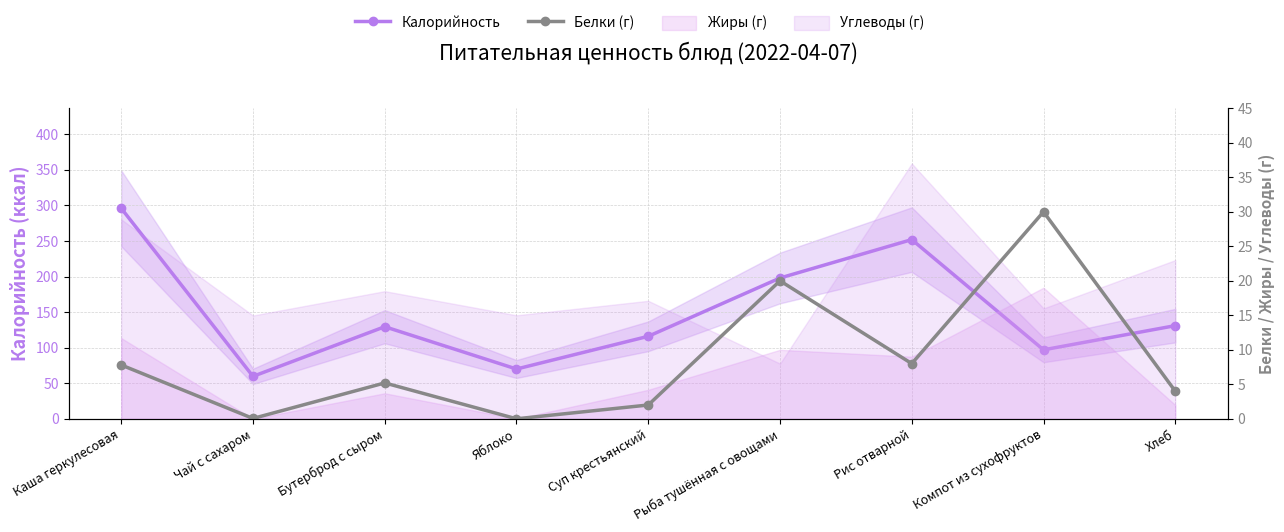

Reading left to right, extract all data points from this chart.

Калорийность: 296.0	59.7	129.5	70.0	116.0	198.0	252.0	97.0	131.0
Белки (г): 7.8	0.1	5.2	0.0	2.0	20.0	8.0	30.0	4.0